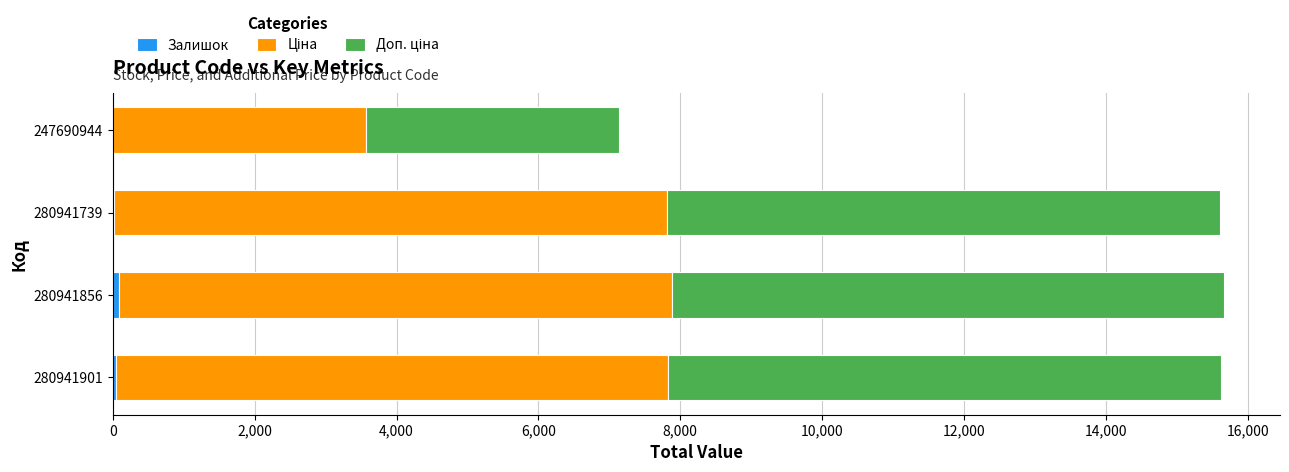

Which series has the widest spread of values?

Ціна